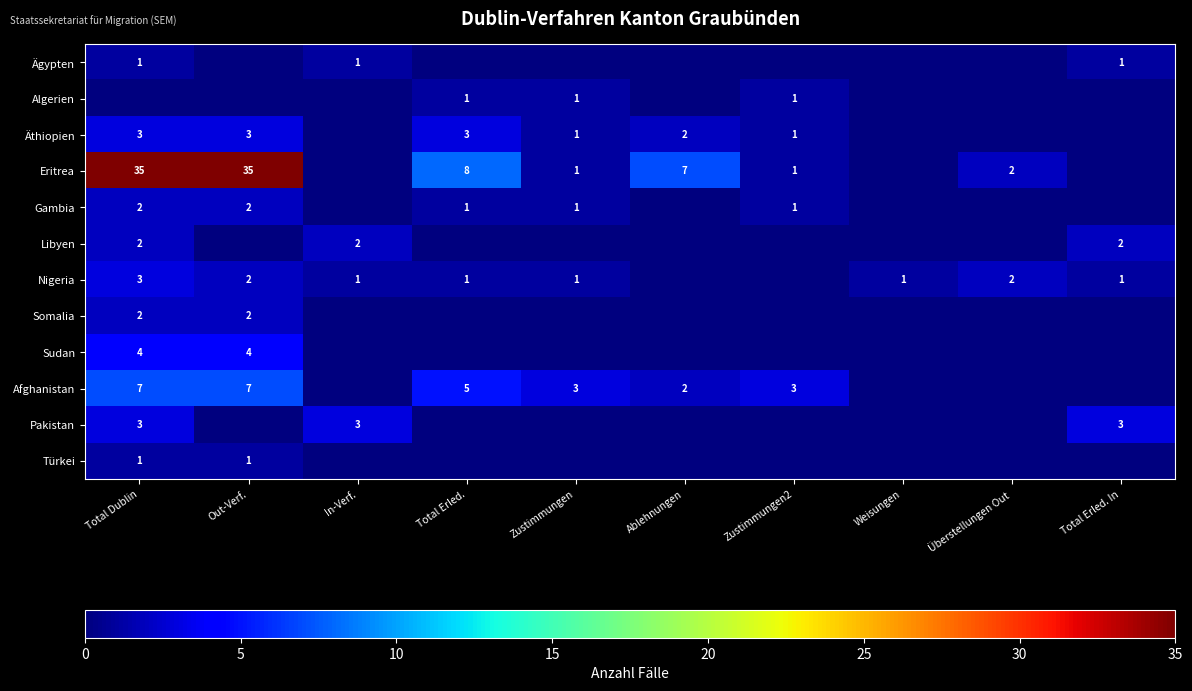

What is the sum of the Afghanistan values at Out-Verf. and Total Erled.?

12